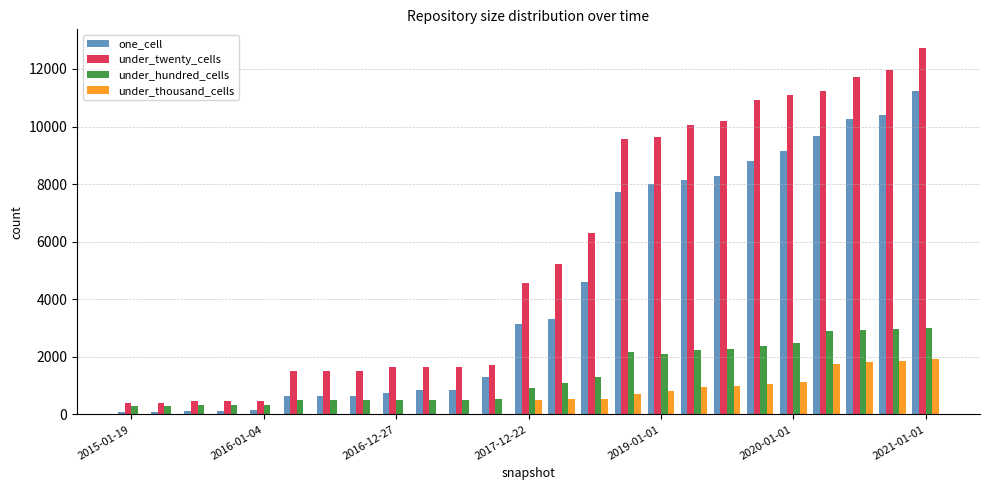

Which series has the largest total across all categories?

under_twenty_cells